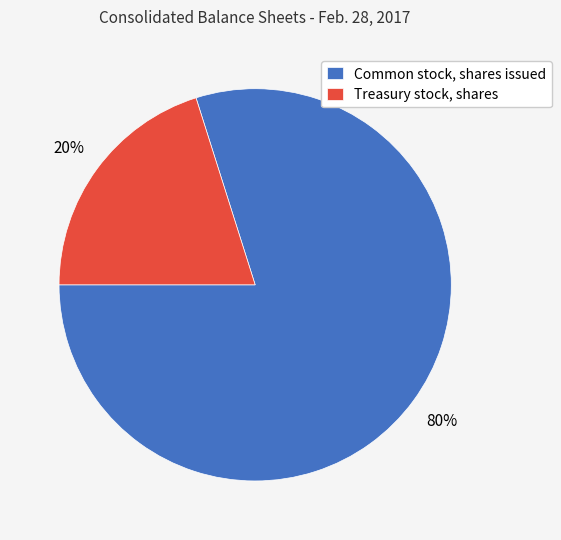

To the nearest percent, what is the difference between the Treasury stock, shares and Common stock, shares issued slice percentages?

60%